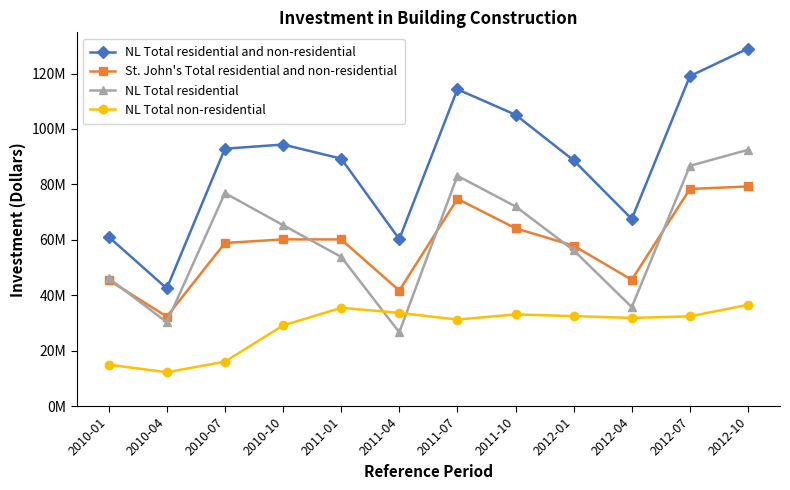

Which series has the largest total across all categories?

NL Total residential and non-residential